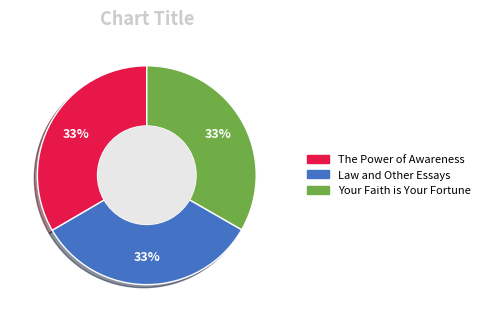

Does Your Faith is Your Fortune account for over 50% of the chart?

No